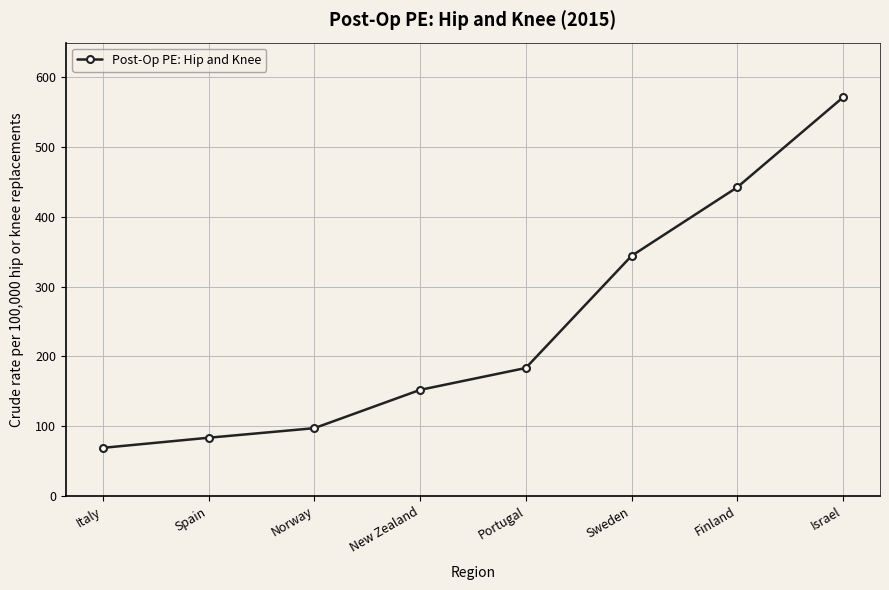

What is the approximate value at Portugal?

183.5